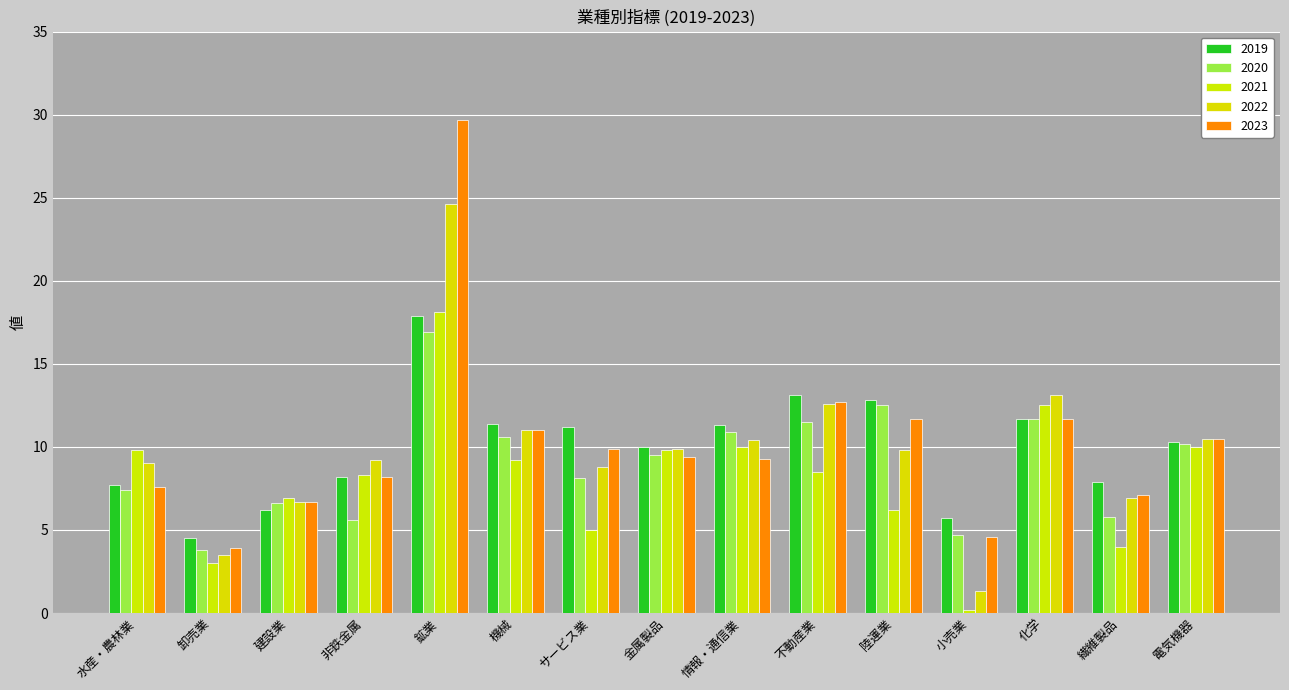

Which category has the lowest value across all series?

小売業